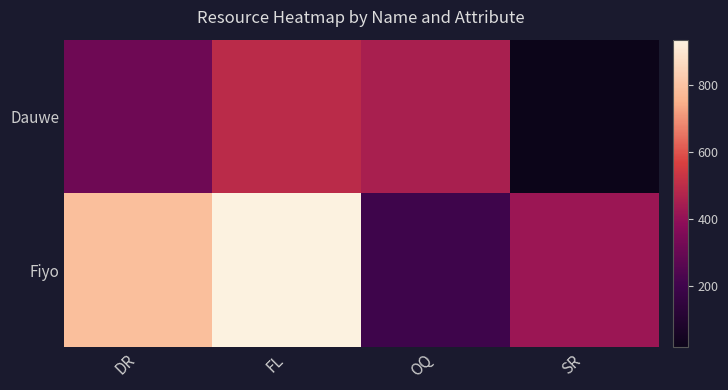

Rank the series by their average value, from lowest to highest.

Dauwe, Fiyo